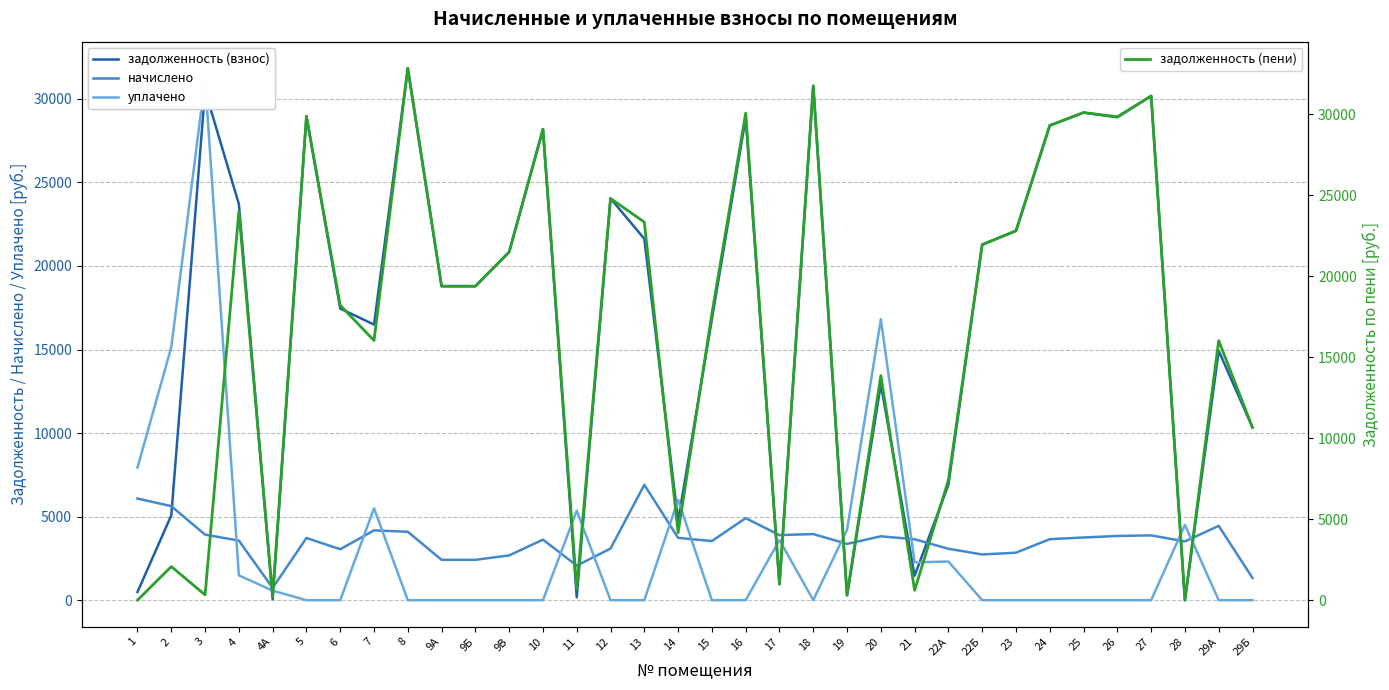

What is the difference between the highest and lowest values at 11?

5183.3